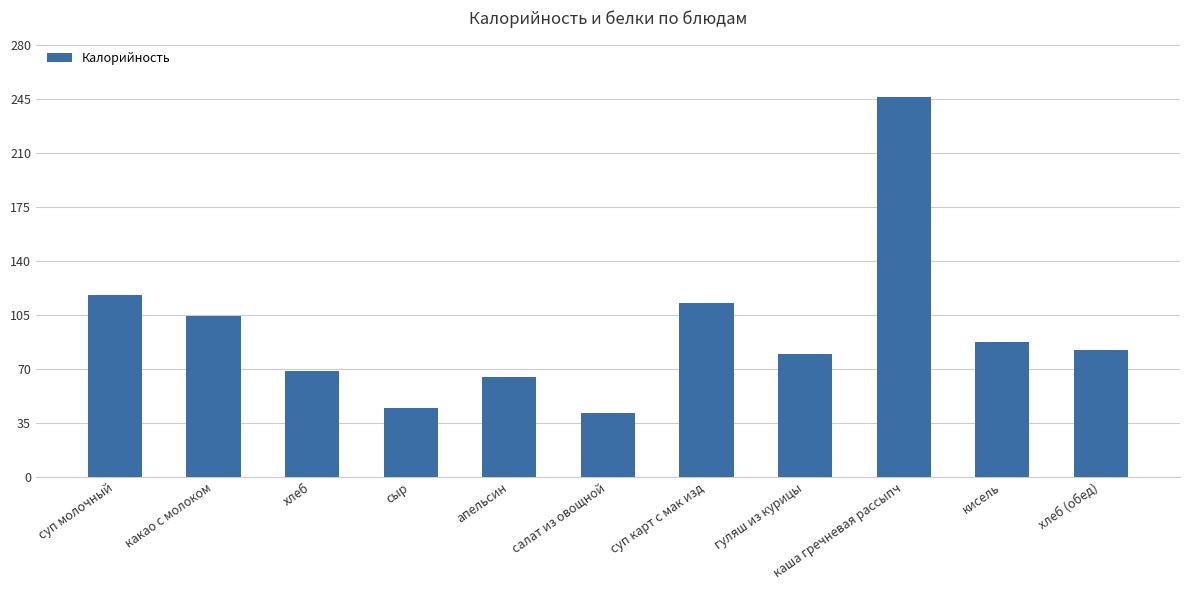

At which label is the value closest to 143?

суп молочный